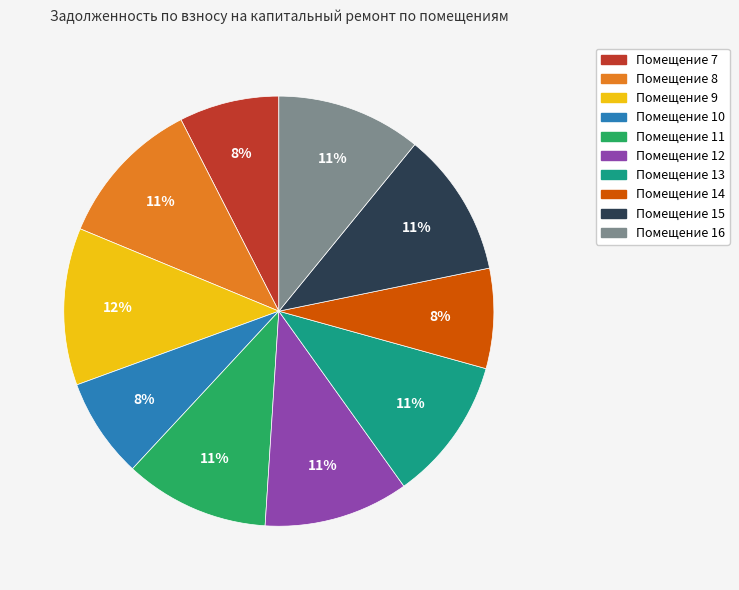

Is there any slice that represents more than half of the pie?

No